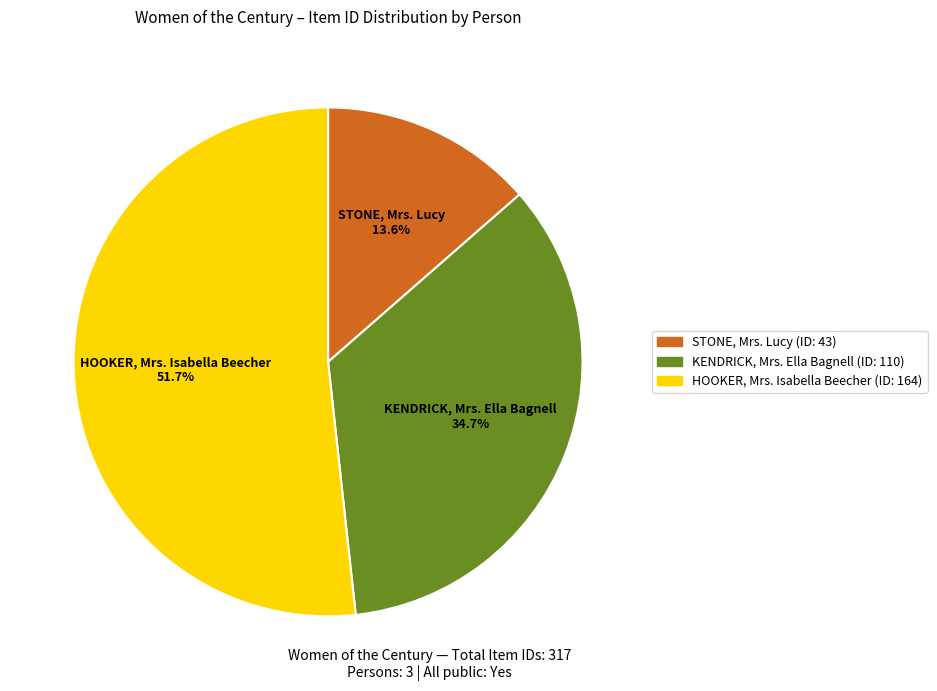

How many segments does this pie chart have?

3